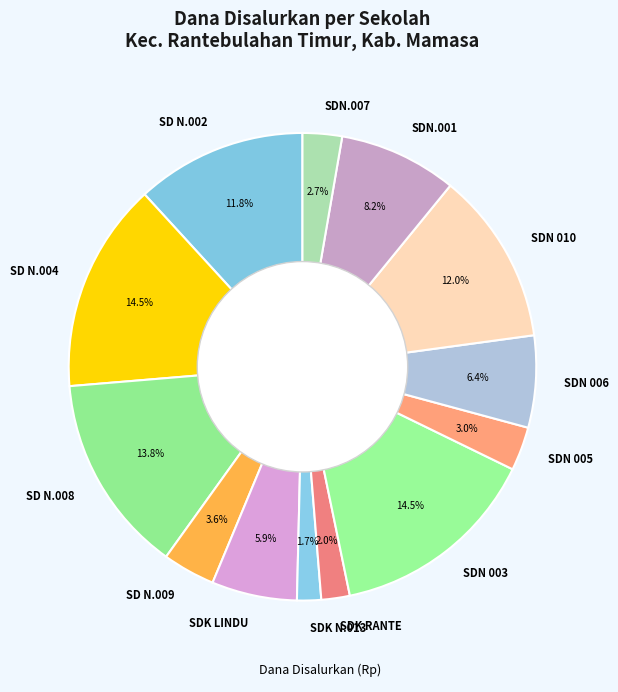

Which has a higher value, SDN 003 or SDN 010?

SDN 003